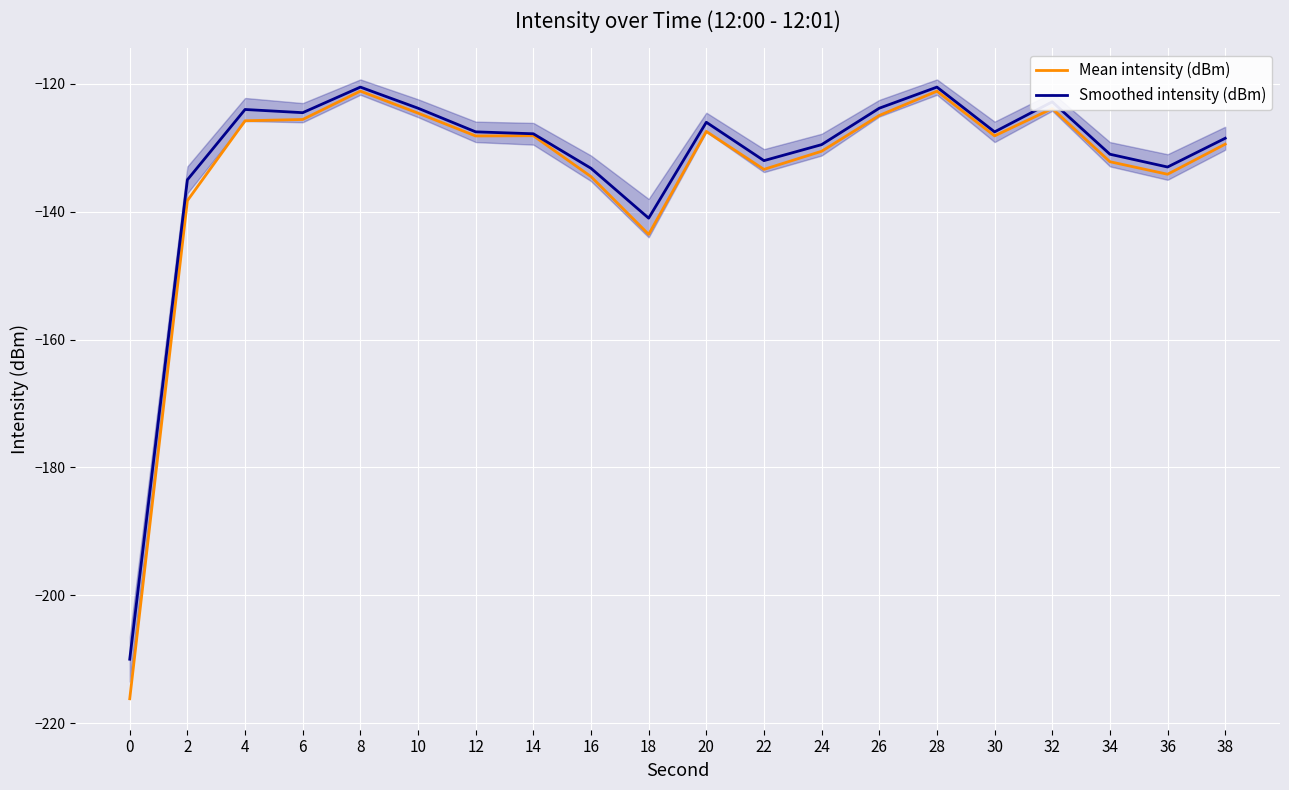

True or false: Smoothed intensity (dBm) has a value of -307.2 at 0.

False